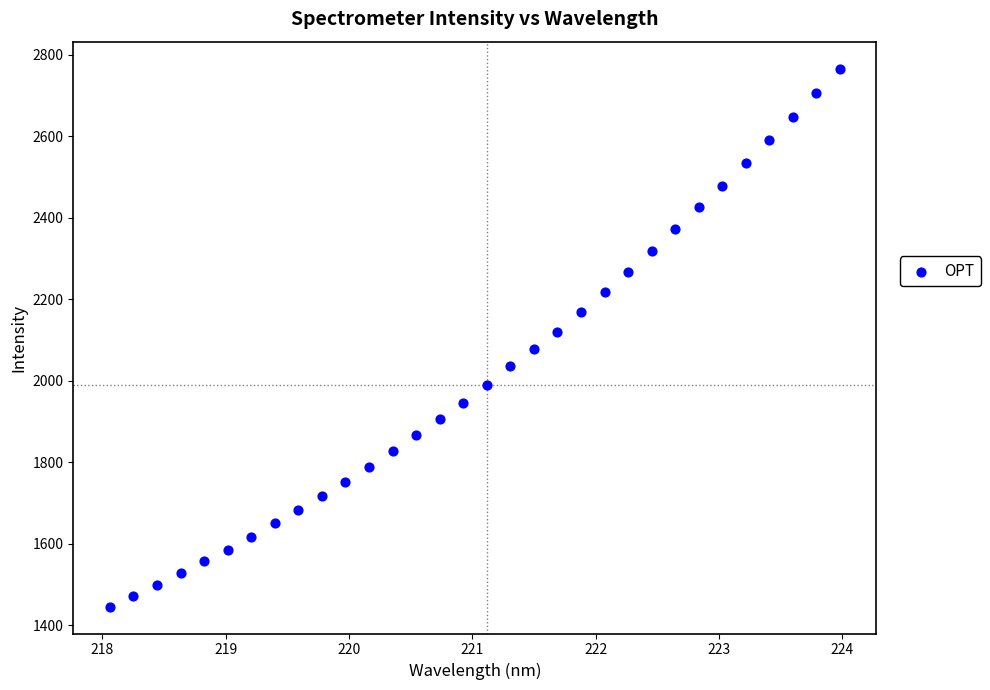

What is the range of X values (max minus min)?

5.9